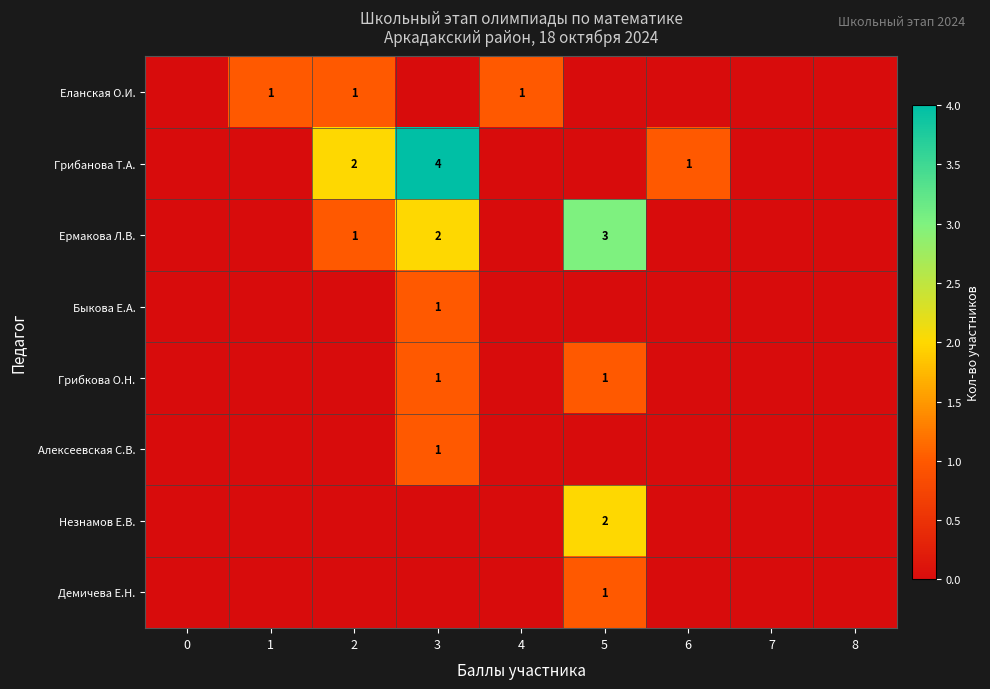

Count the Грибкова О.Н. values in the range 0 to 1.

9